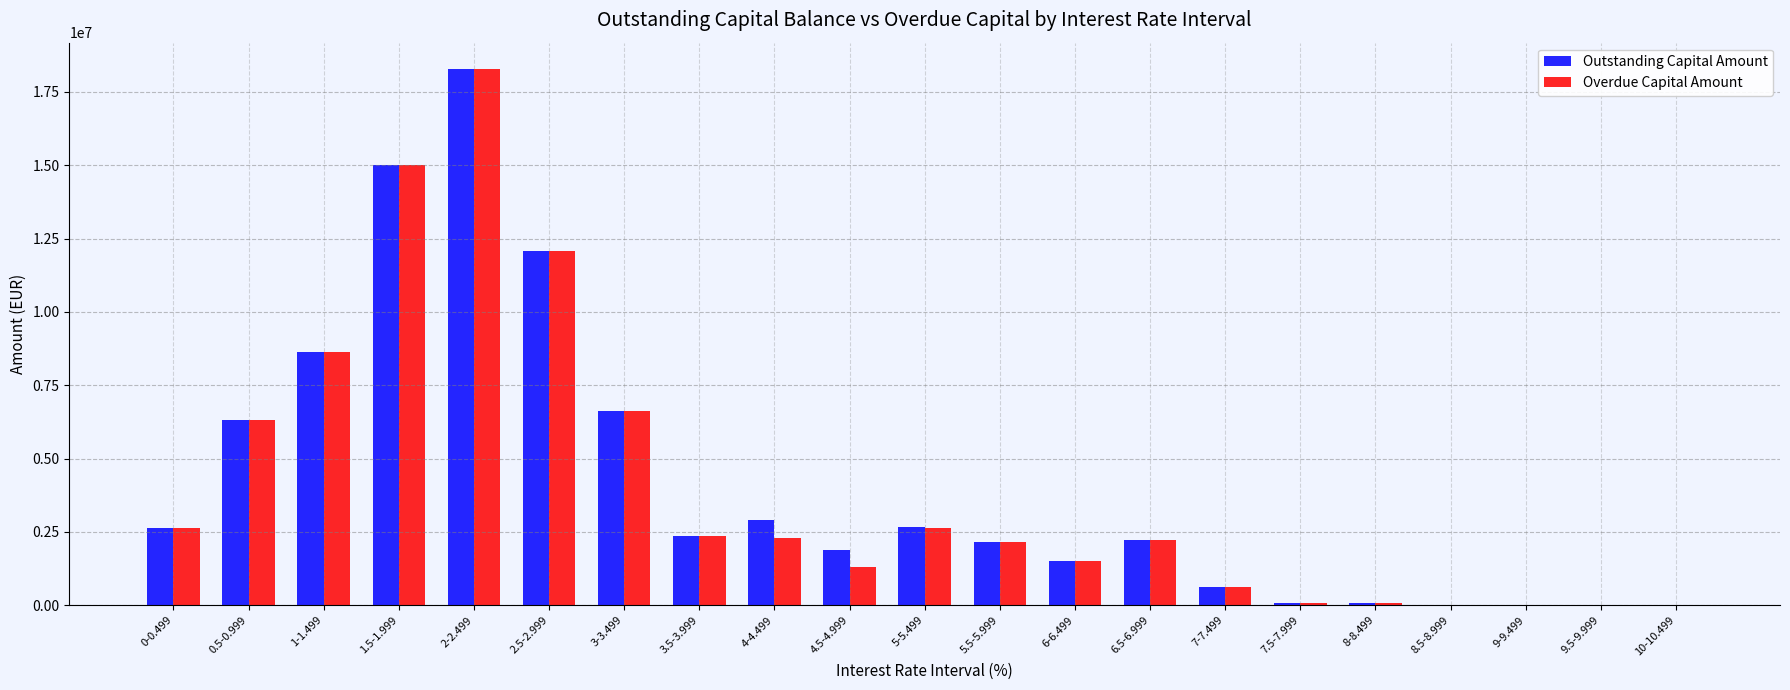

What is the maximum value for Outstanding Capital Amount?

18268010.3